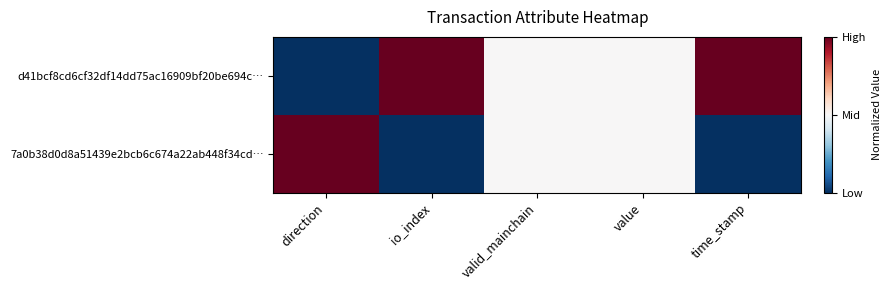

How many categories are shown in the chart?

5